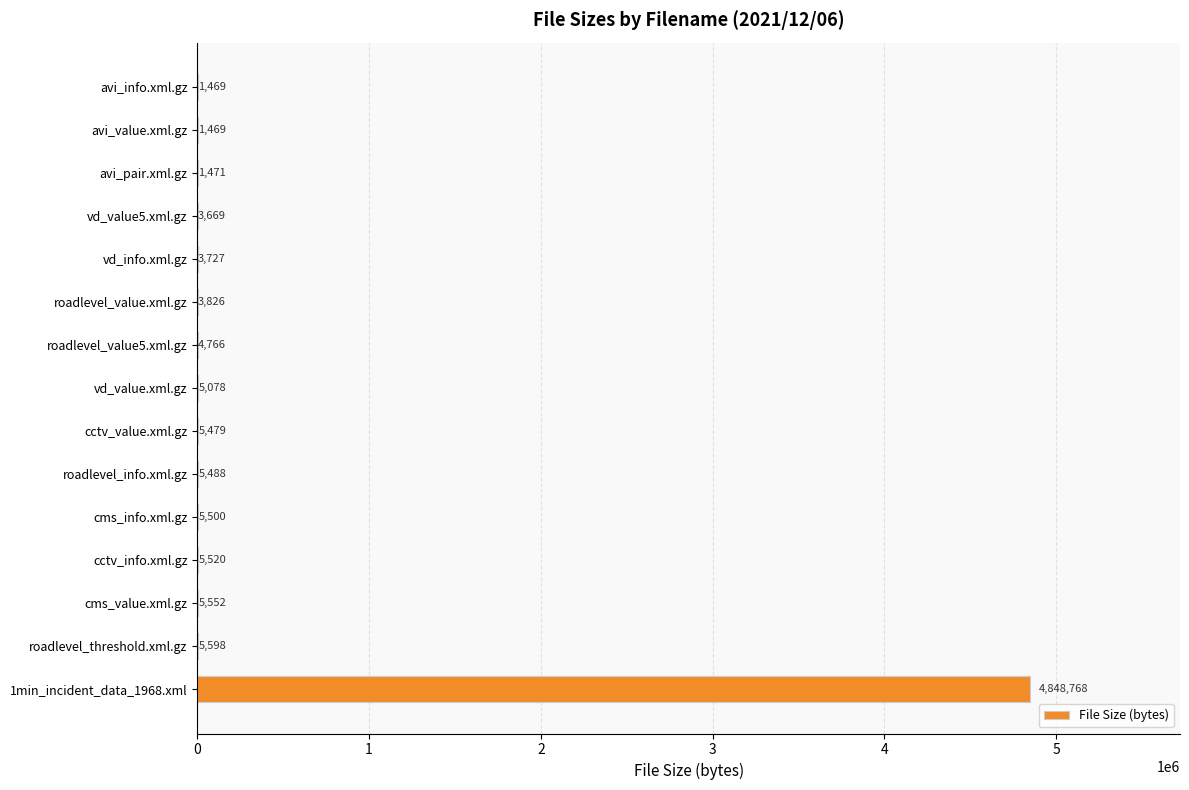

Reading bottom to top, extract all data points from this chart.

1min_incident_data_1968.xml=4848768	roadlevel_threshold.xml.gz=5598	cms_value.xml.gz=5552	cctv_info.xml.gz=5520	cms_info.xml.gz=5500	roadlevel_info.xml.gz=5488	cctv_value.xml.gz=5479	vd_value.xml.gz=5078	roadlevel_value5.xml.gz=4766	roadlevel_value.xml.gz=3826	vd_info.xml.gz=3727	vd_value5.xml.gz=3669	avi_pair.xml.gz=1471	avi_value.xml.gz=1469	avi_info.xml.gz=1469